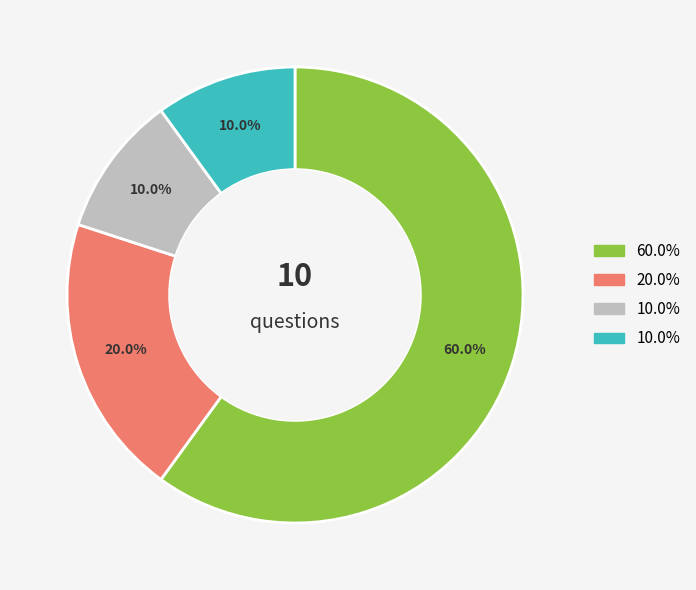

Is there a majority slice in this chart?

Yes